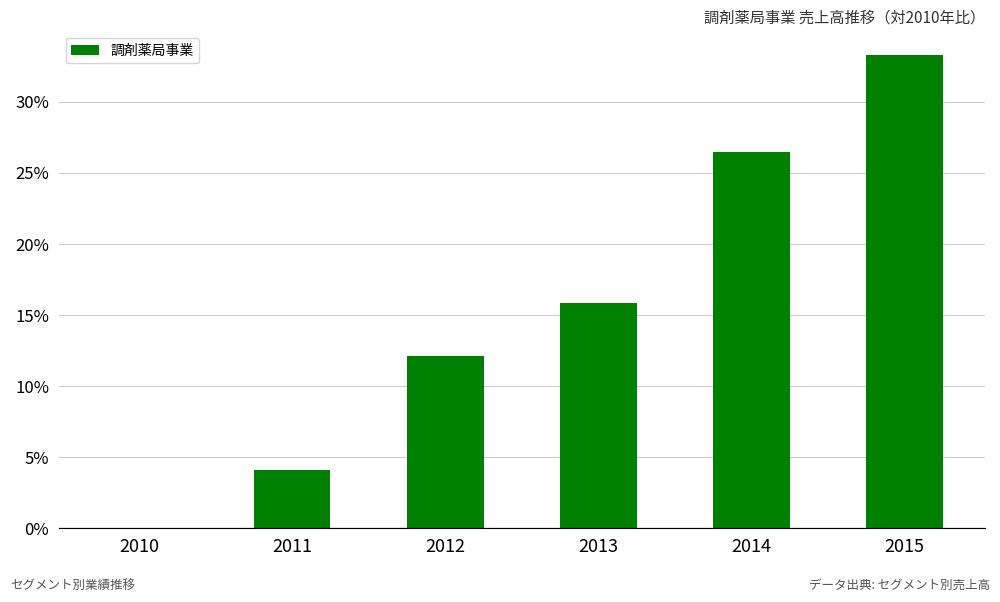

Reading left to right, what are all the values shown in this chart?

2010=0.0	2011=4.1	2012=12.1	2013=15.9	2014=26.5	2015=33.3